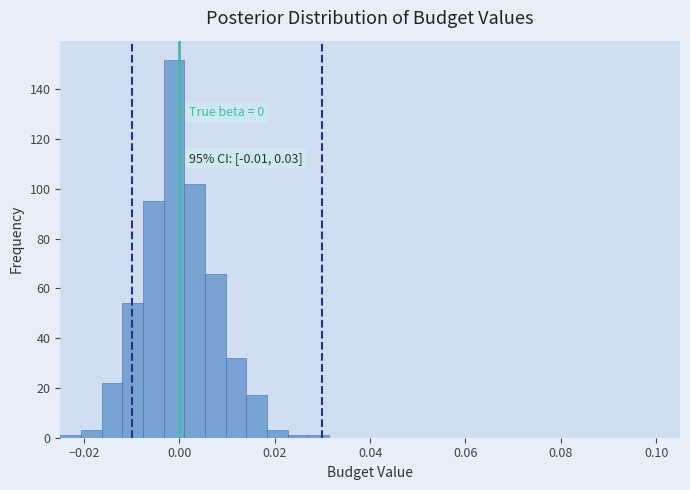

Read against the x-axis, roughly where is the centre of the tallest bar?

-0.002